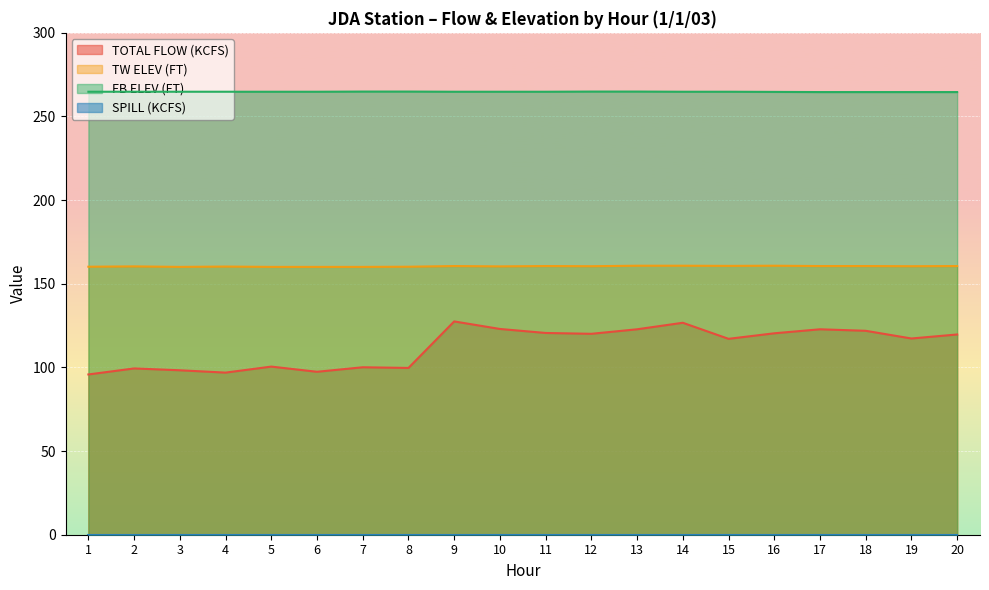

How many interior local peaks does the TW ELEV (FT) series have?

5